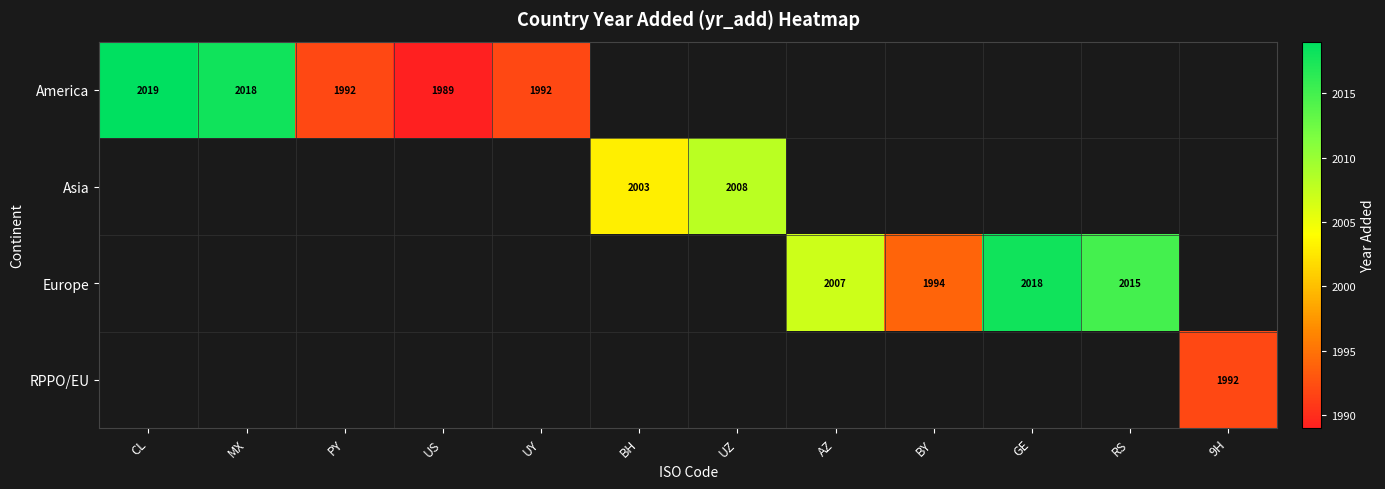

The Asia series shows 2008 at UZ. True or false?

True